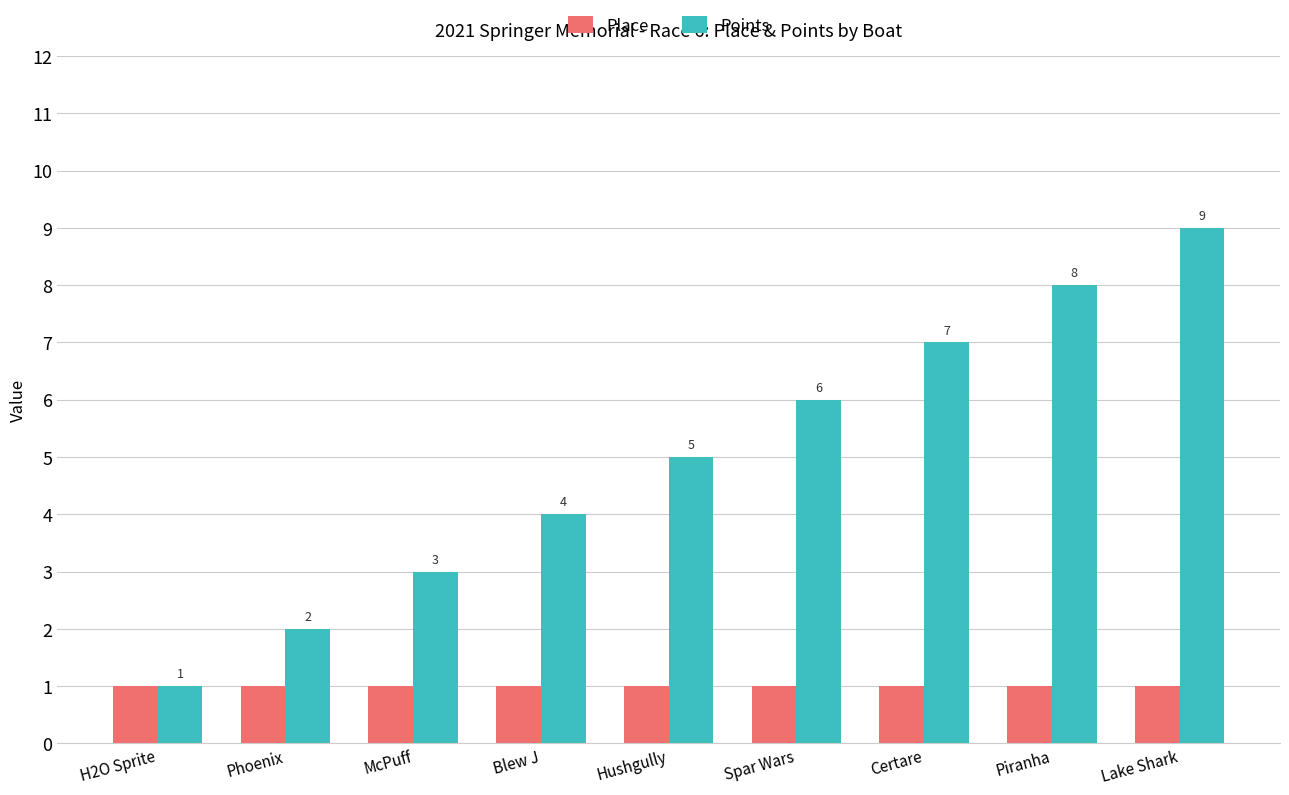

Where is Points nearest to the value 5?

Hushgully